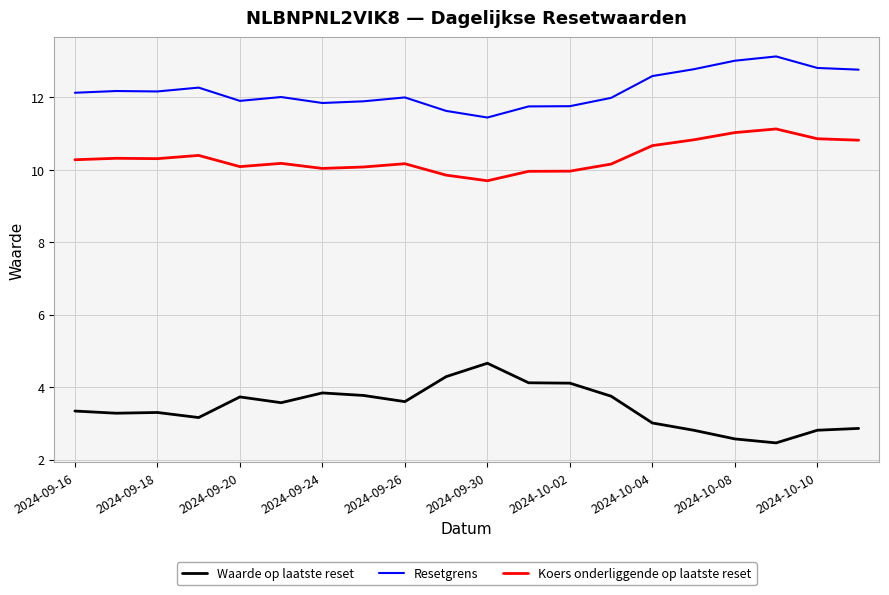

Rank the series by their average value, from highest to lowest.

Resetgrens, Koers onderliggende op laatste reset, Waarde op laatste reset